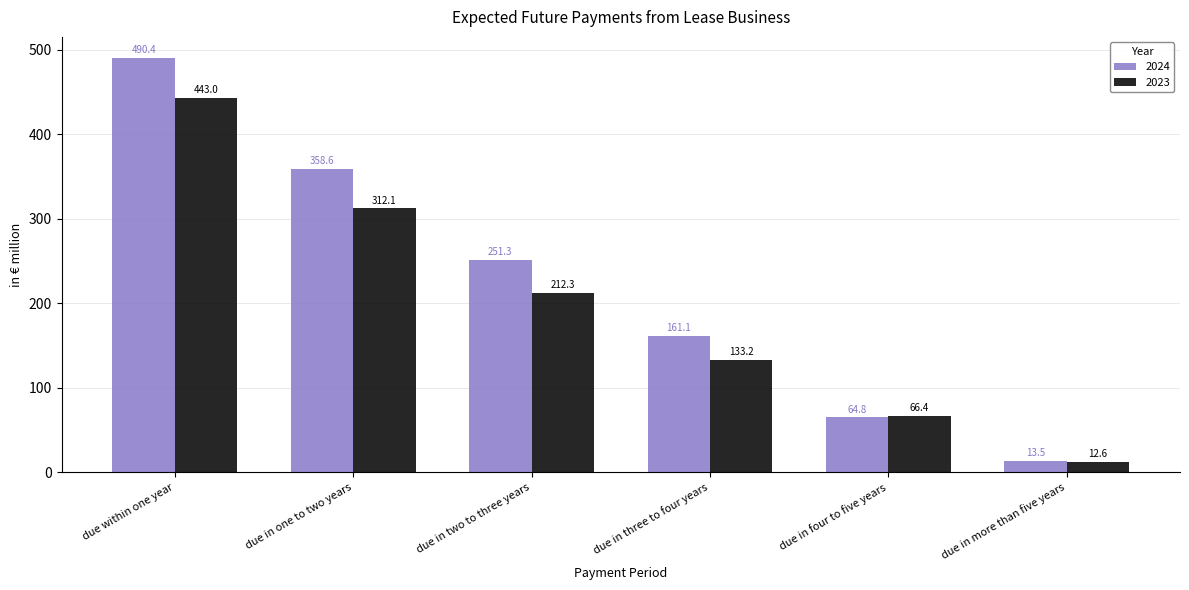

What position from the left is due in two to three years?

3